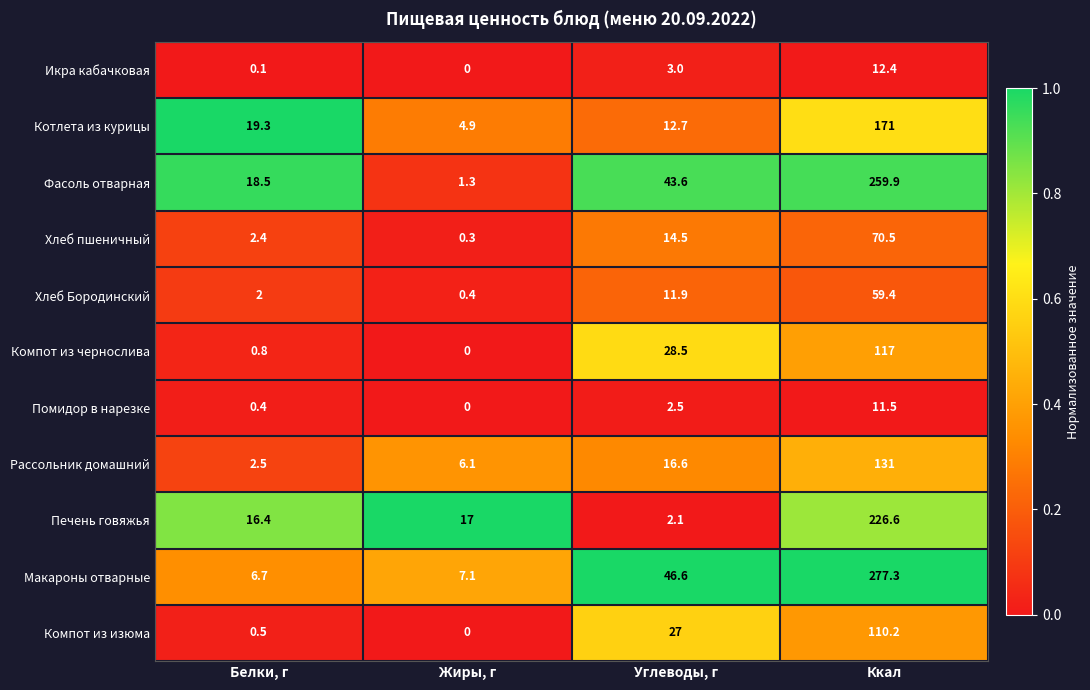

Which series changed the most between Белки, г and Ккал?

Макароны отварные